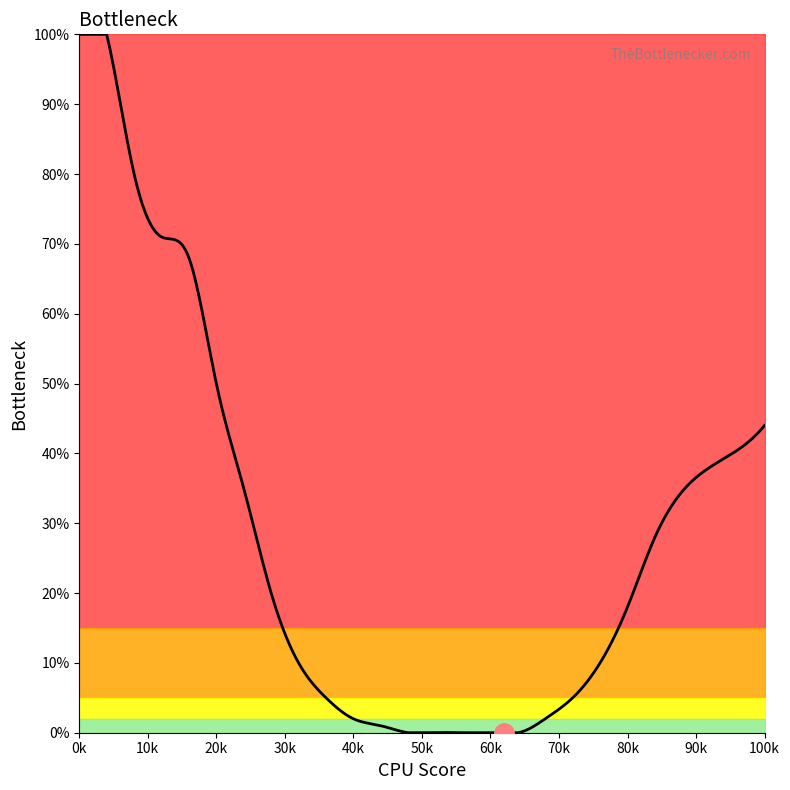

What is the difference between the maximum and minimum values?

100.0